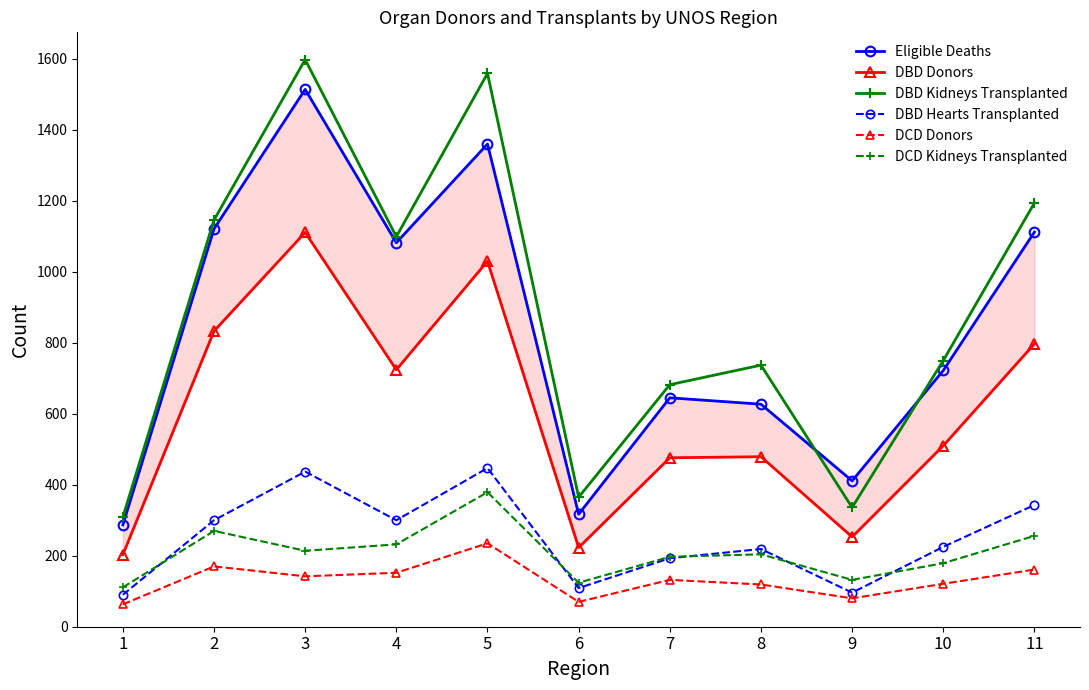

Between 7 and 1, which is larger?

7